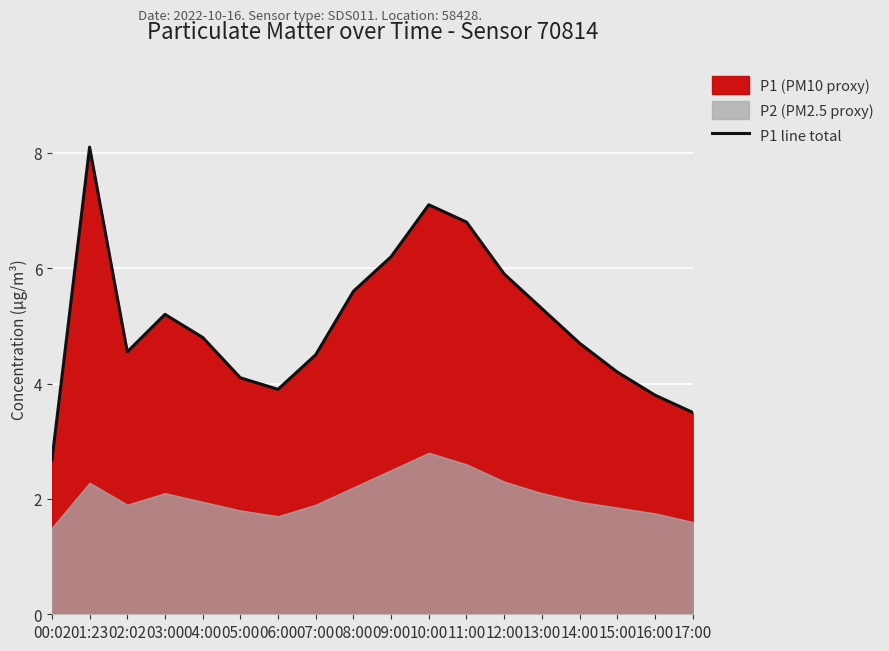

At which category does the data reach its first local peak?

01:23